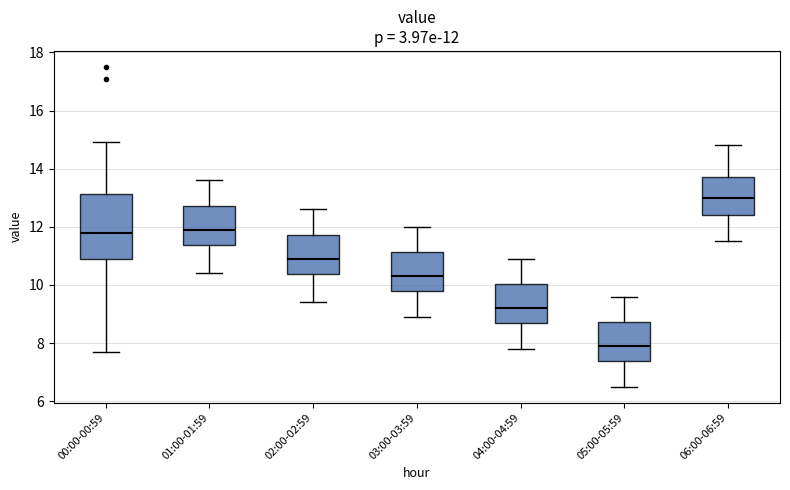

Which box is the tallest, from its lower edge to its upper edge?

00:00-00:59